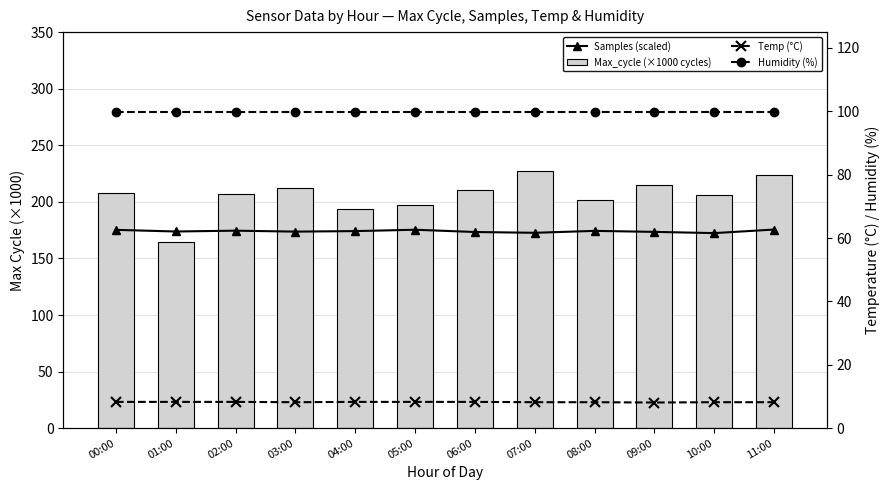

What is the average value of the Humidity (%) series?

99.9